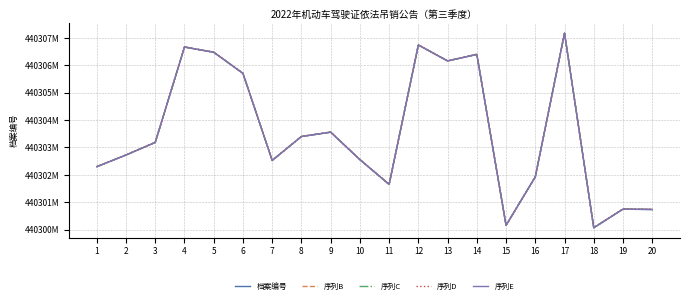

True or false: 序列E has more than 1 interior local peaks.

True